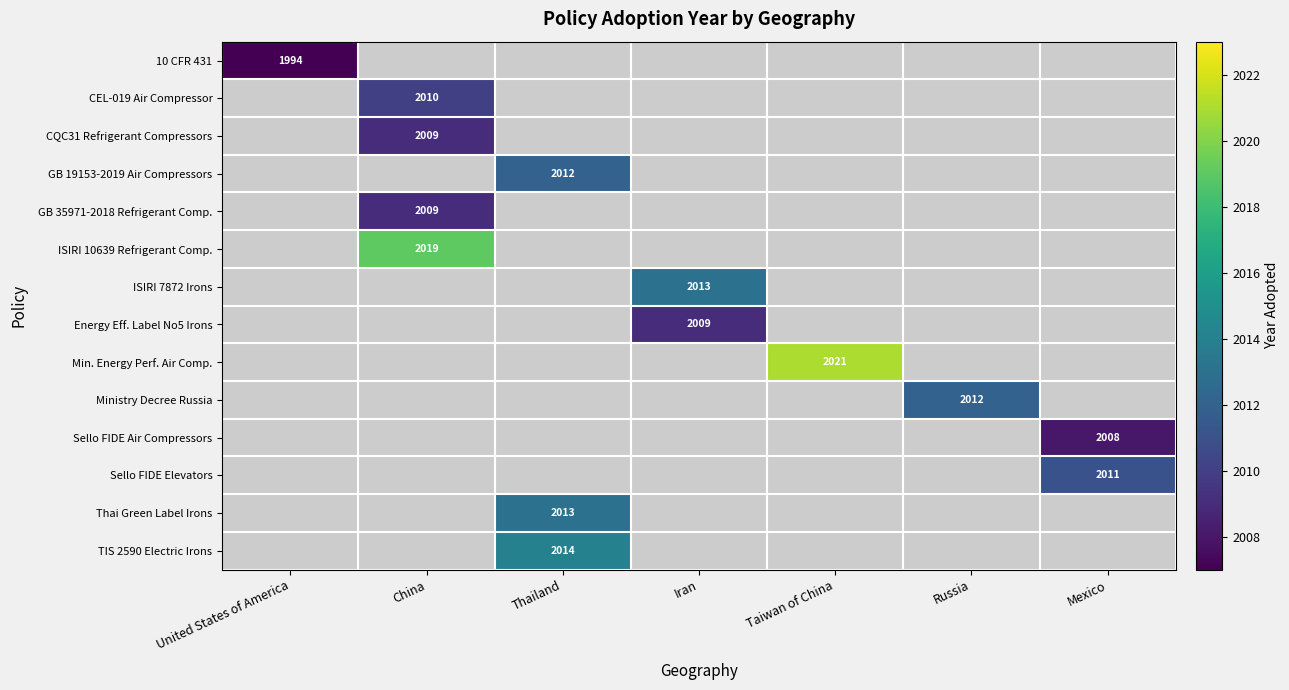

True or false: 10 CFR 431 has a value of 1994 at United States of America.

True